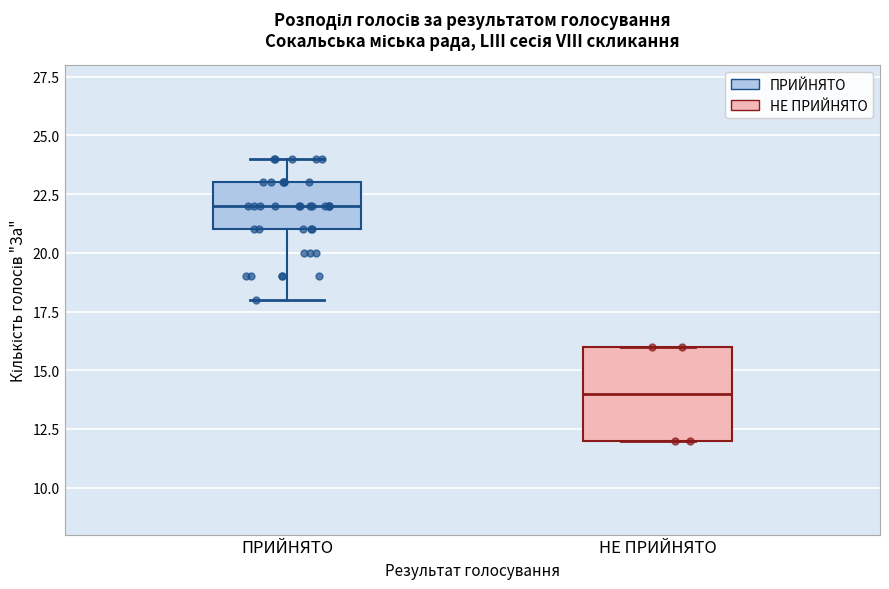

Reading left to right, transcribe this box plot: for each box, give where its median line is, the range the box spans, and where its two whiskers end, as read against the y-axis. The values are not printed on the chart, so give them approximately, as read against the axis.

ПРИЙНЯТО: median 22, box 21 to 23, whiskers 18 to 24
НЕ ПРИЙНЯТО: median 14, box 12 to 16, whiskers 12 to 16